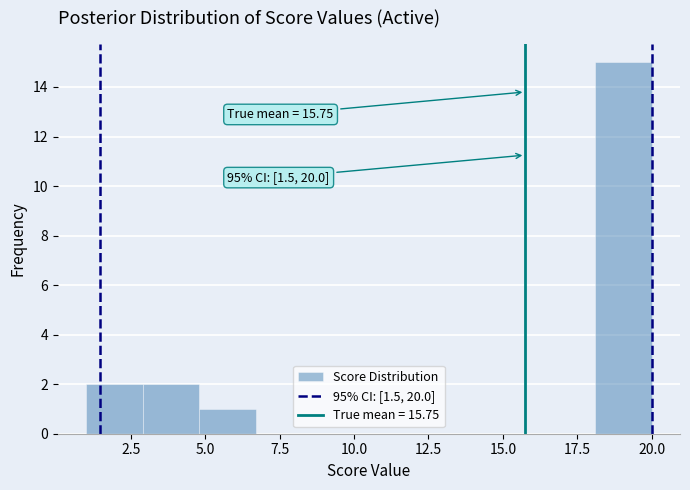

Read against the x-axis, roughly where is the centre of the tallest bar?

19.0